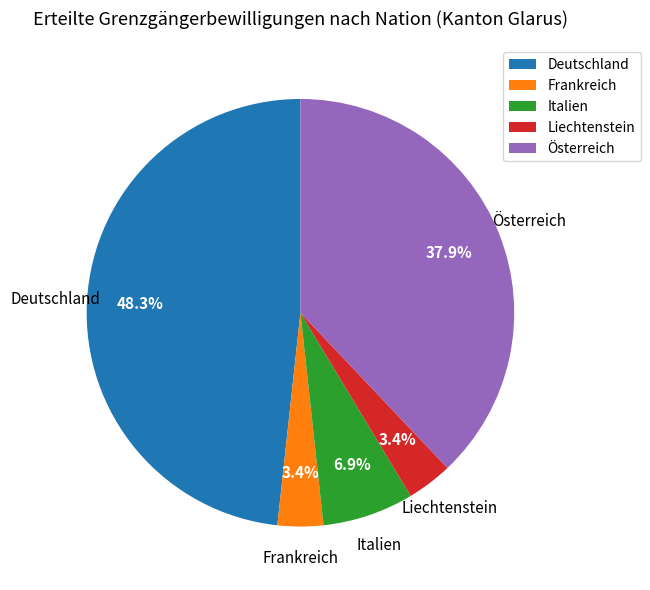

To the nearest percent, what portion does Deutschland represent?

48%